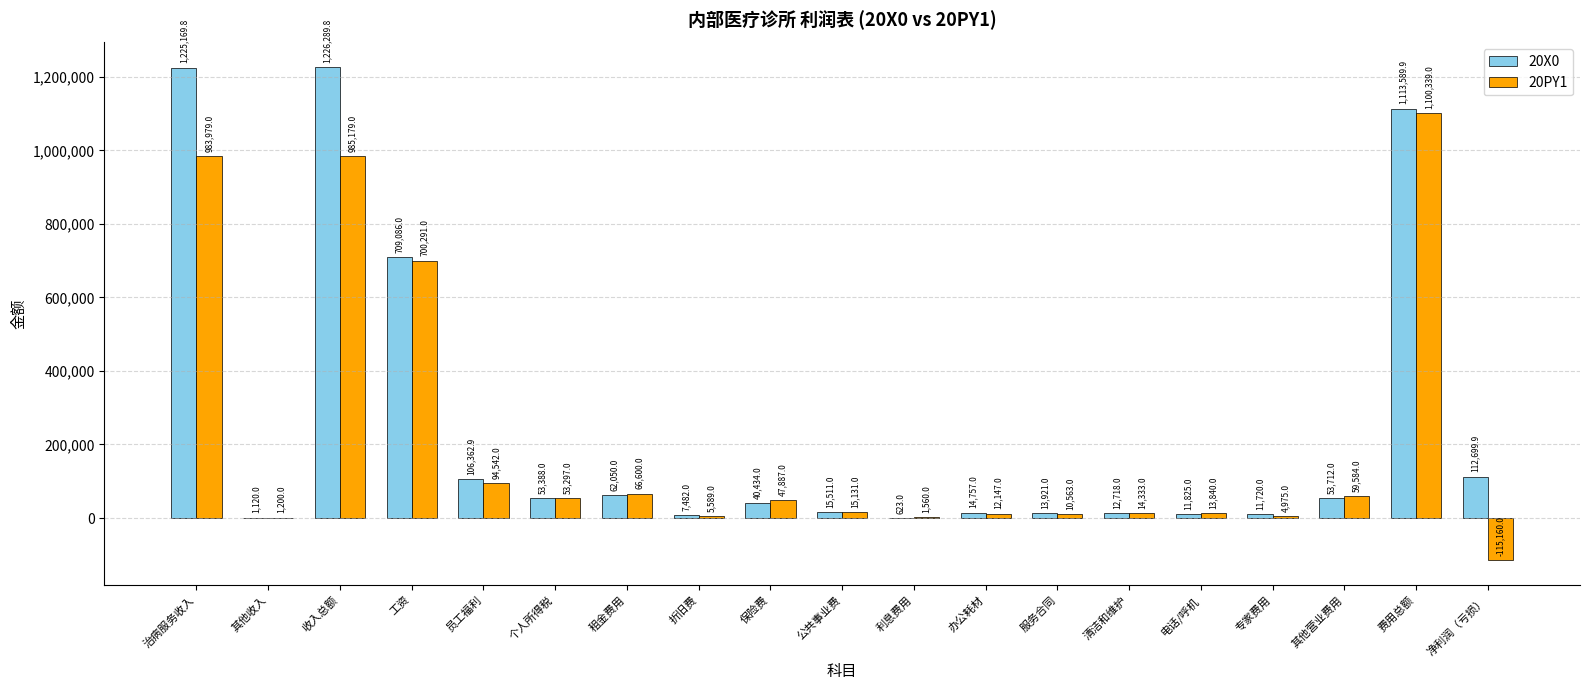

Reading left to right, transcribe all the data shown in this chart.

20X0: 1225169.8	1120.0	1226289.8	709086.0	106362.9	53388.0	62050.0	7482.0	40434.0	15511.0	623.0	14757.0	13921.0	12718.0	11825.0	11720.0	53712.0	1113589.9	112699.9
20PY1: 983979.0	1200.0	985179.0	700291.0	94542.0	53297.0	66600.0	5589.0	47887.0	15131.0	1560.0	12147.0	10563.0	14333.0	13840.0	4975.0	59584.0	1100339.0	-115160.0